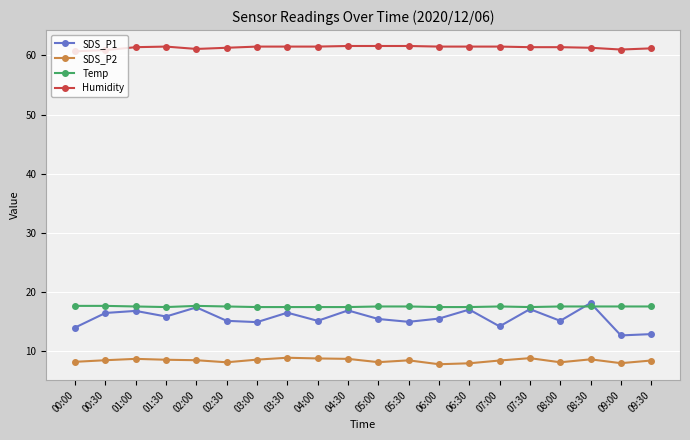

How many lines are shown in the chart?

4